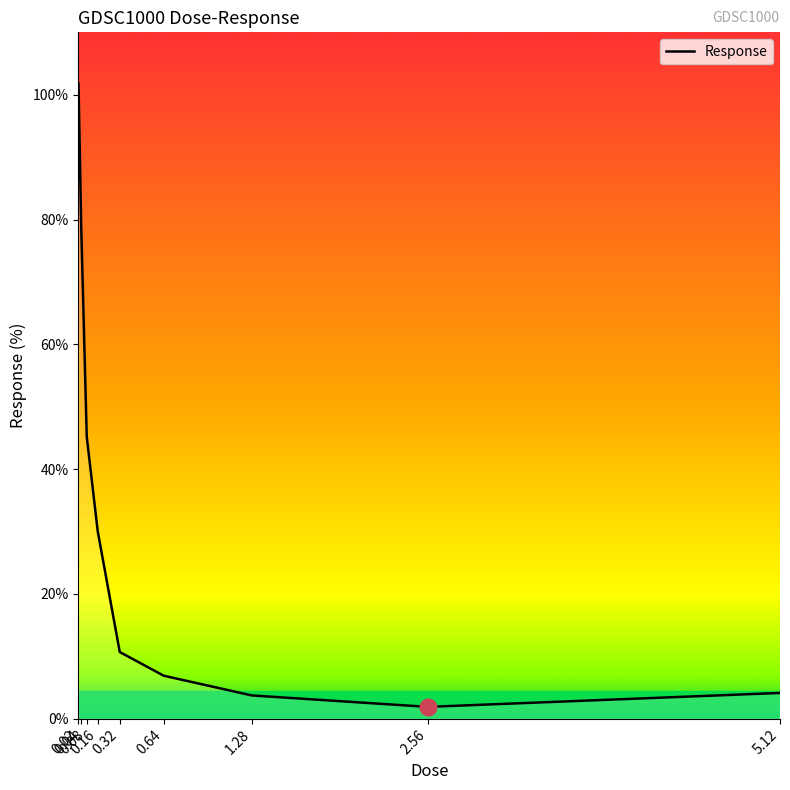

What is the difference between the maximum and minimum values?

99.9